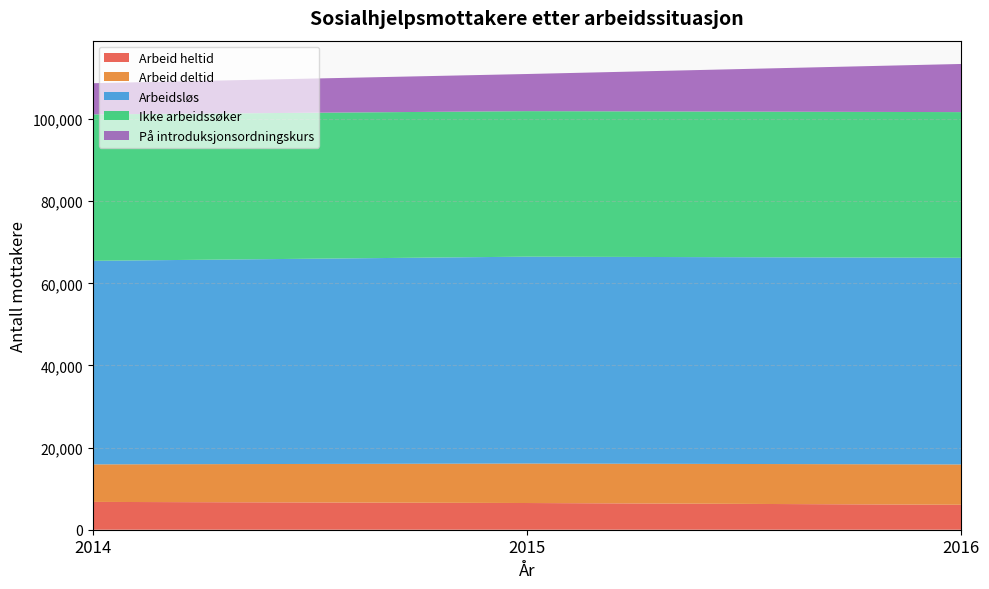

Reading left to right, what are all the values shown in this chart?

Arbeid heltid: 6772	6503	6075
Arbeid deltid: 9139	9616	9818
Arbeidsløs: 49564	50366	50316
Ikke arbeidssøker: 35650	35432	35474
På introduksjonsordningskurs: 7590	9041	11723